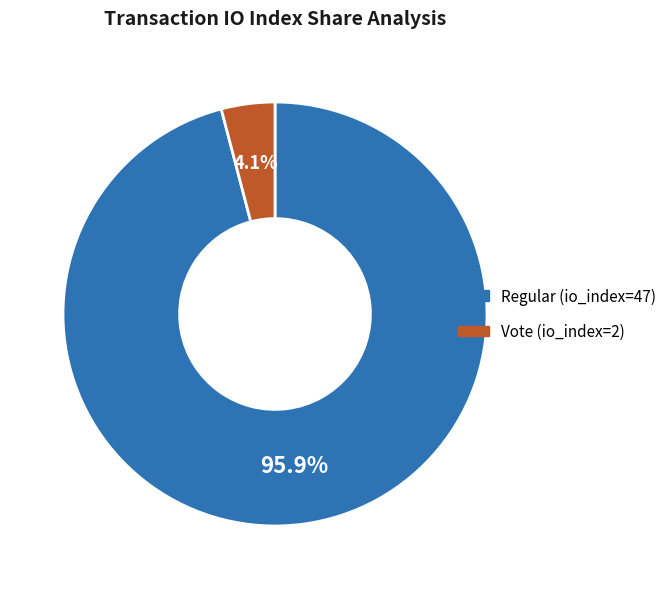

How many slices are in this pie chart?

2